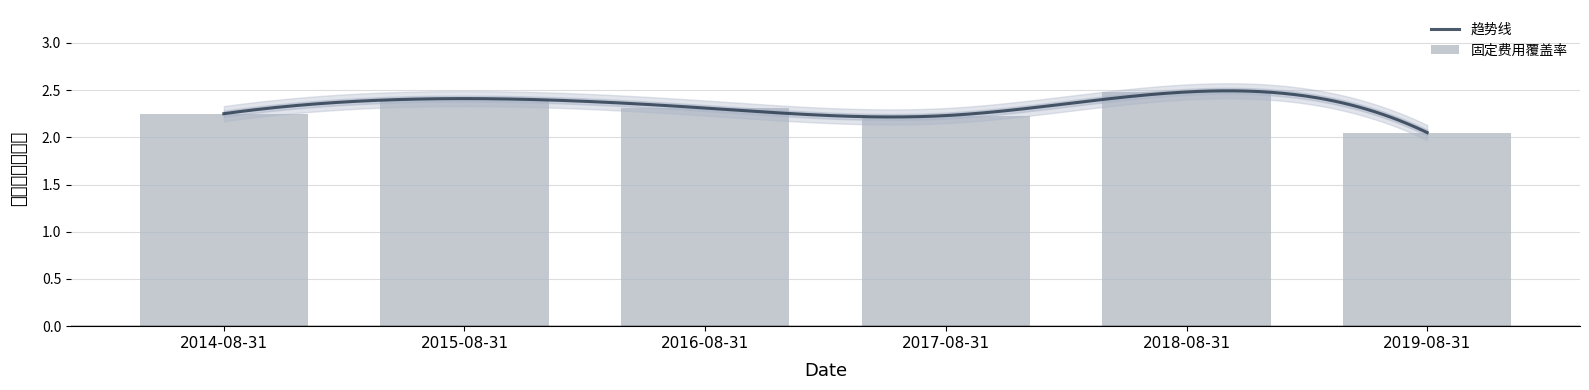

What is the value of the 3rd bar from the left?

2.3